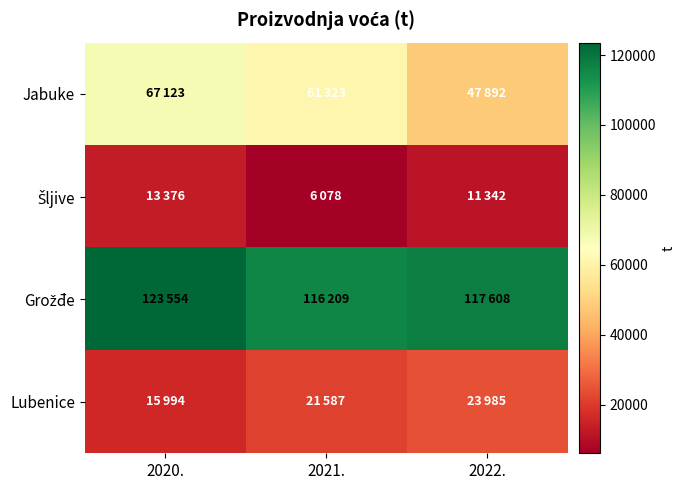

Rank the series by their maximum value, from highest to lowest.

Grožđe, Jabuke, Lubenice, Šljive